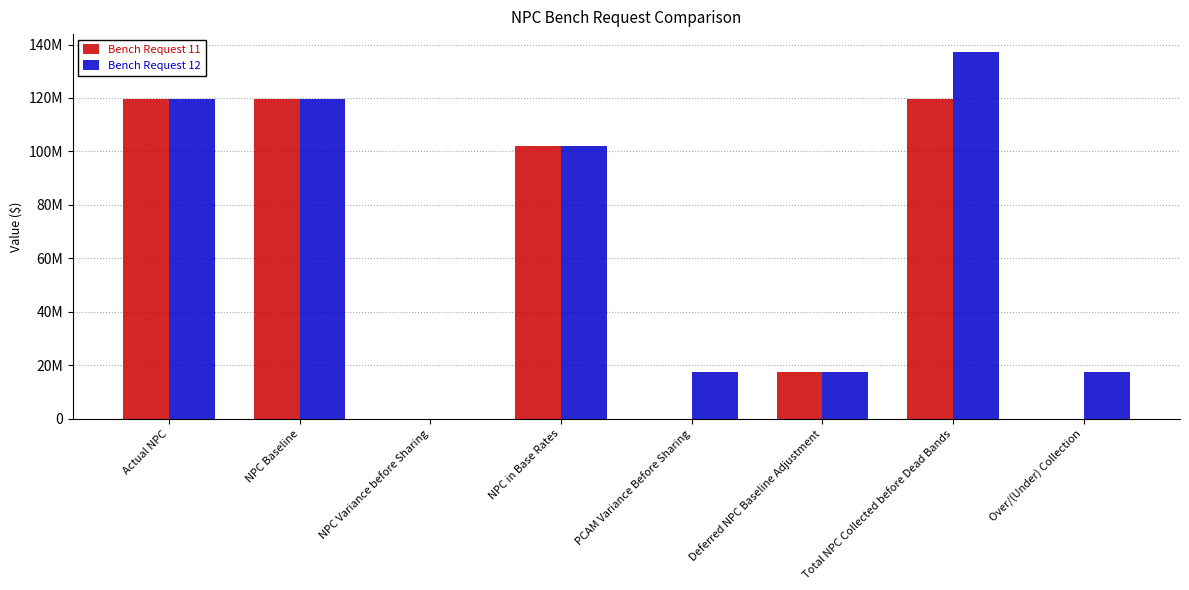

Reading left to right, what are all the values shown in this chart?

Bench Request 11: Actual NPC=119524079	NPC Baseline=119524079	NPC Variance before Sharing=0	NPC in Base Rates=102000000	PCAM Variance Before Sharing=0	Deferred NPC Baseline Adjustment=17524079	Total NPC Collected before Dead Bands=119524079	Over/(Under) Collection=0
Bench Request 12: Actual NPC=119524079	NPC Baseline=119524079	NPC Variance before Sharing=0	NPC in Base Rates=102000000	PCAM Variance Before Sharing=17524079	Deferred NPC Baseline Adjustment=17524079	Total NPC Collected before Dead Bands=137048158	Over/(Under) Collection=17524079